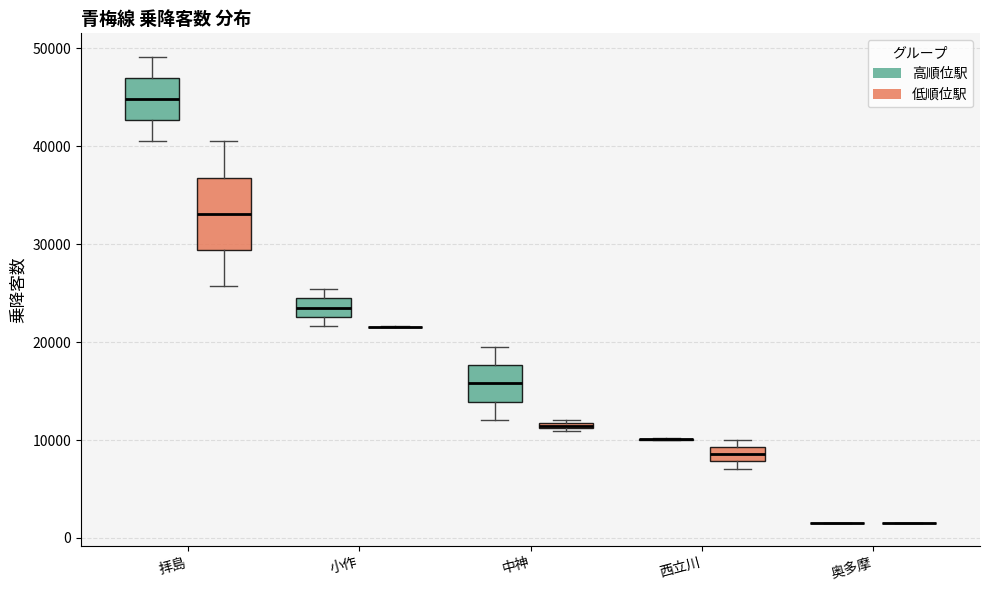

Comparing the boxes themselves (not the whiskers), which one is the tallest?

拝島 (低順位駅)